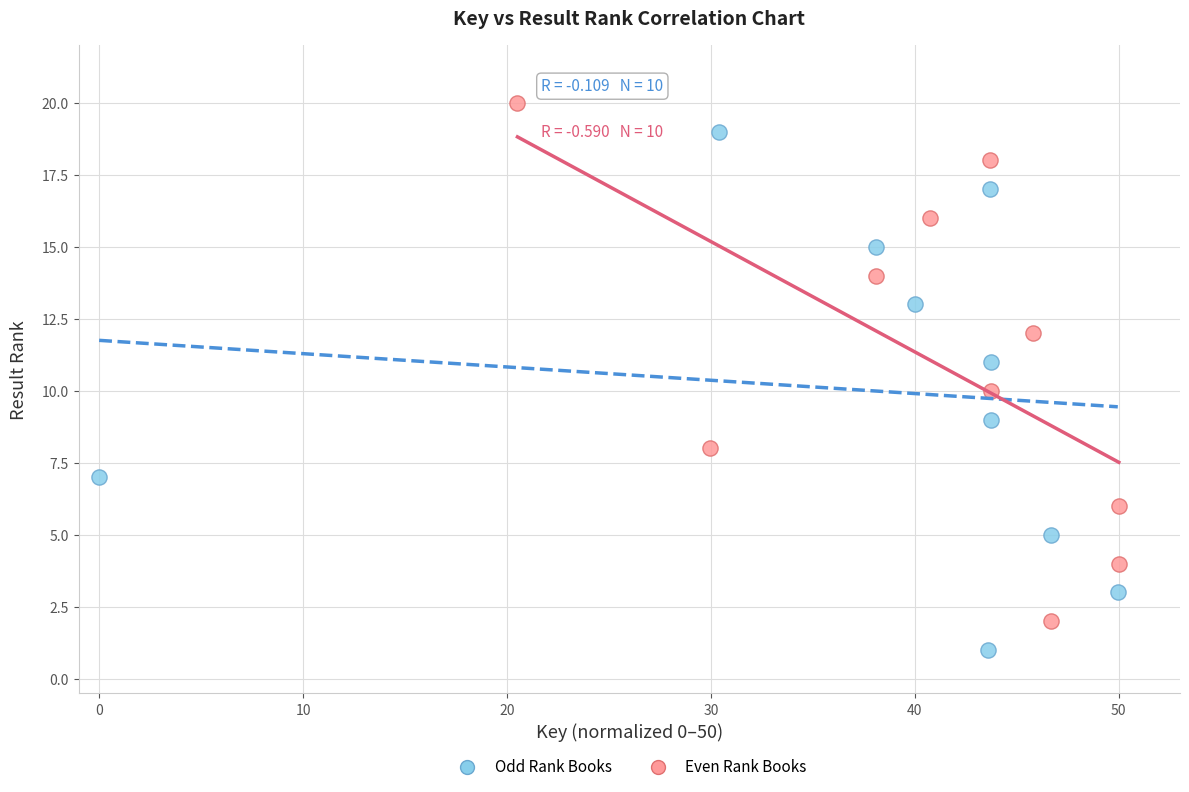

What are all the series names shown in the legend?

Odd Rank Books, Even Rank Books